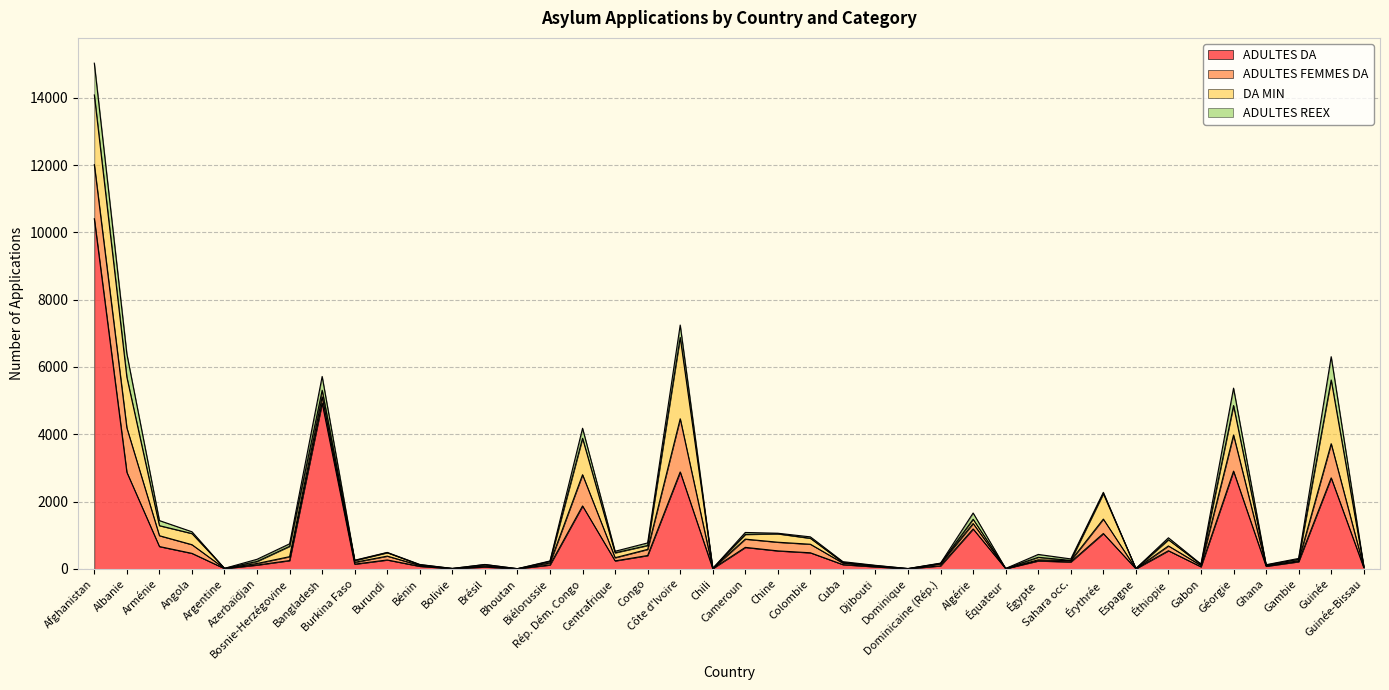

Where is ADULTES DA nearest to the value 5204?

Bangladesh